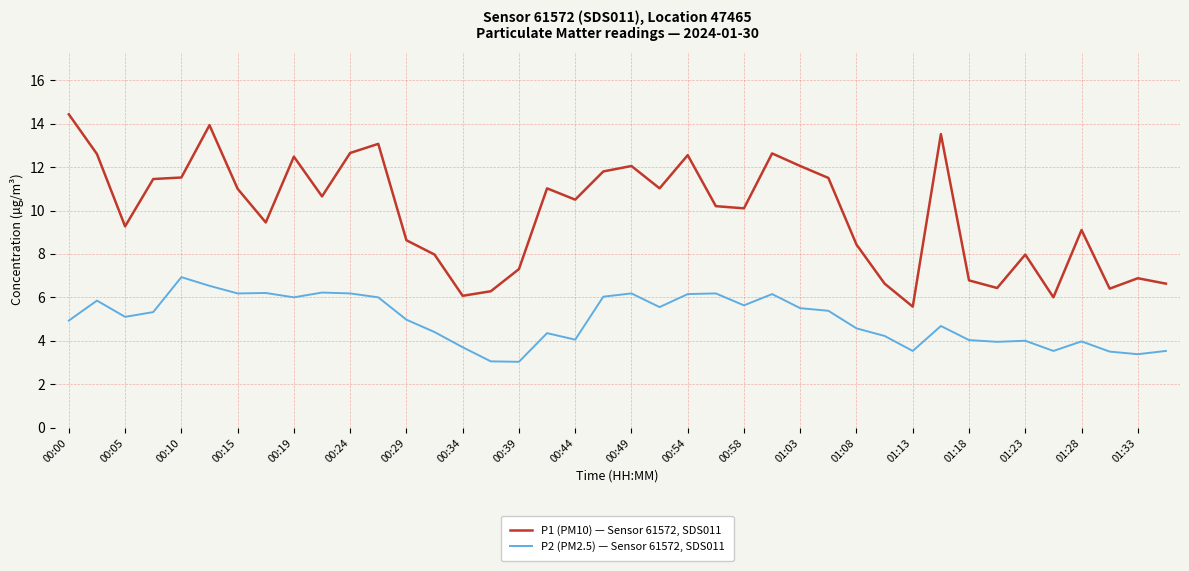

True or false: P2 (PM2.5) — Sensor 61572, SDS011 and P1 (PM10) — Sensor 61572, SDS011 intersect in this chart.

False